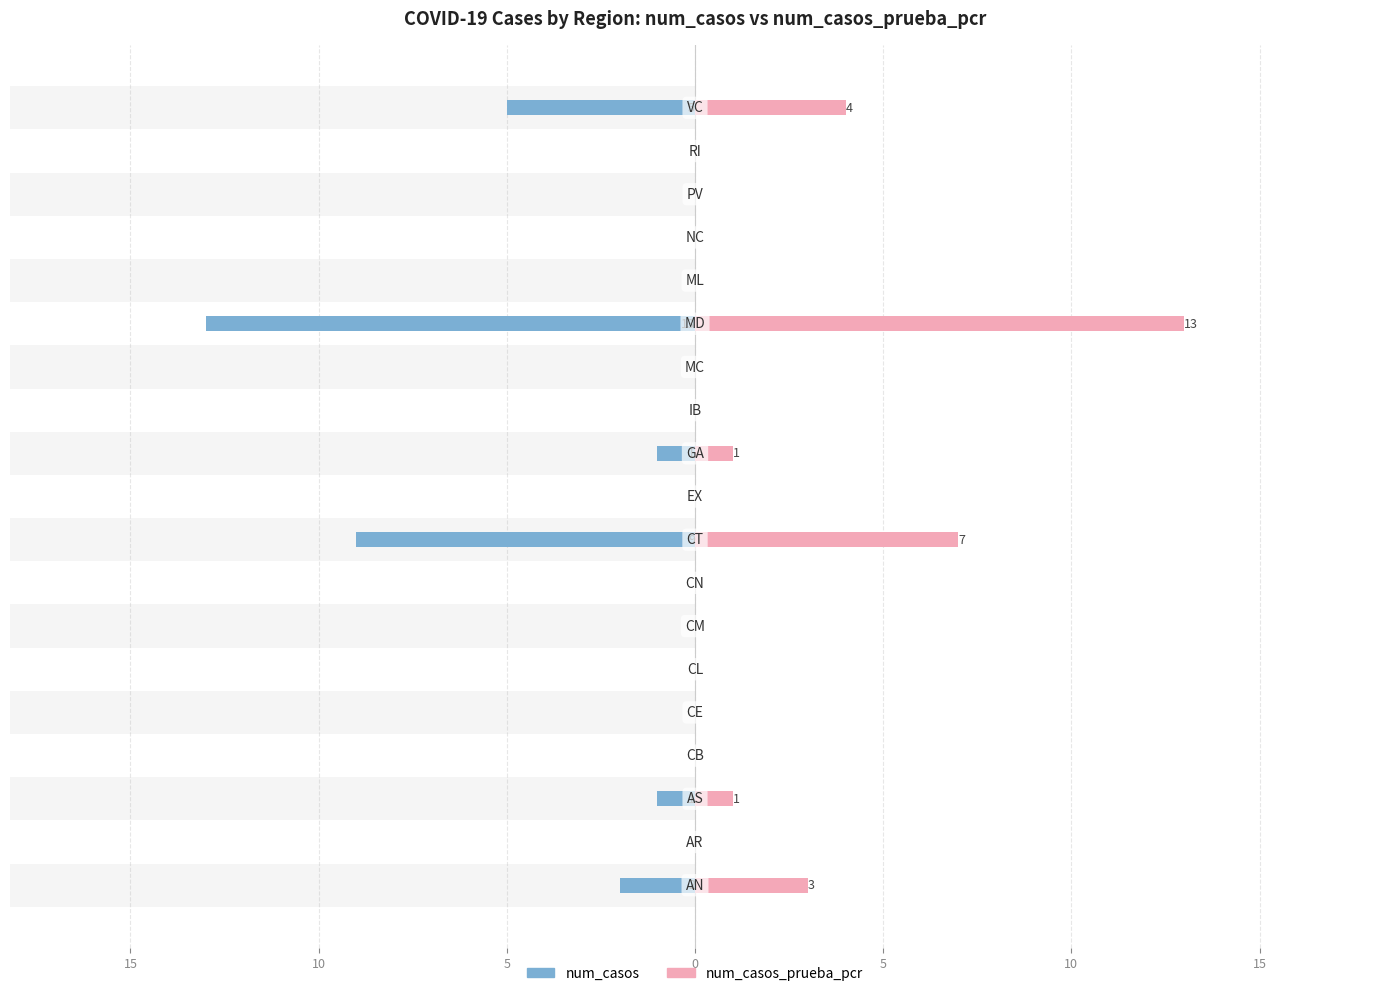

How many data points in num_casos_prueba_pcr are above 0?

6